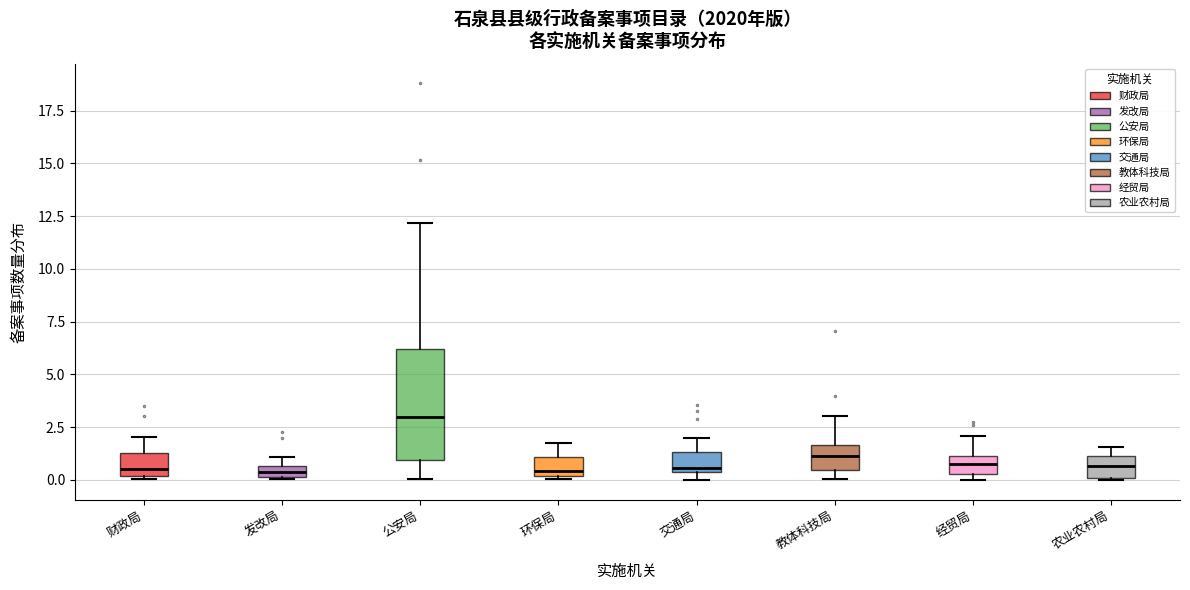

Which box's median line is the highest?

公安局